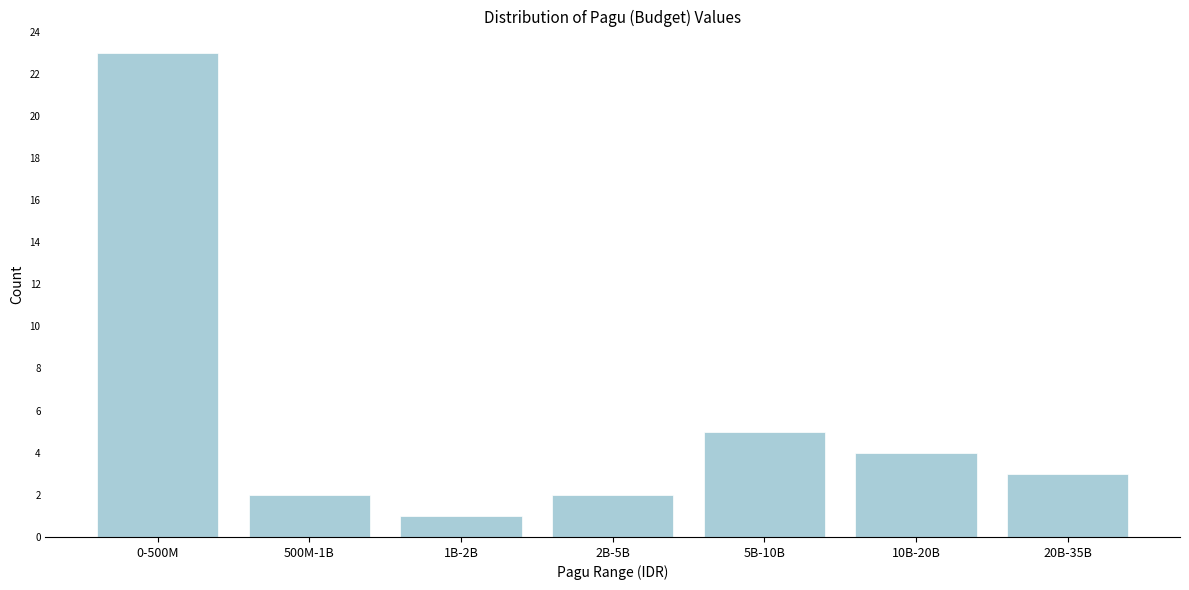

Reading left to right, extract all data points from this chart.

0-500M=23	500M-1B=2	1B-2B=1	2B-5B=2	5B-10B=5	10B-20B=4	20B-35B=3